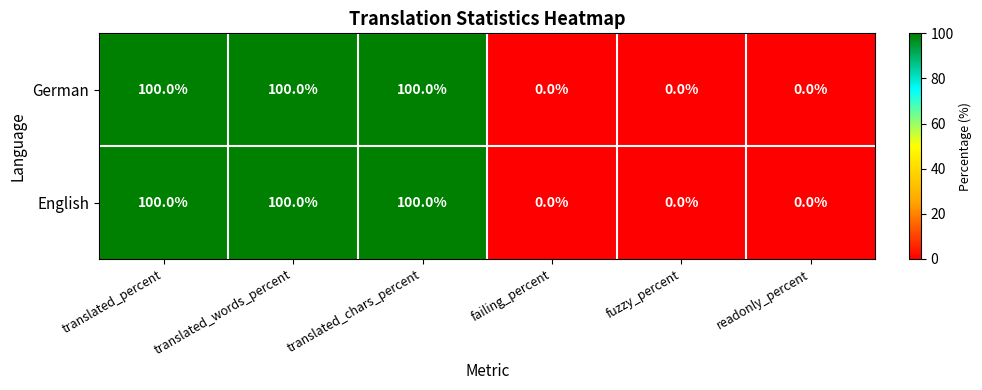

What is the approximate value of English at translated_chars_percent?

100